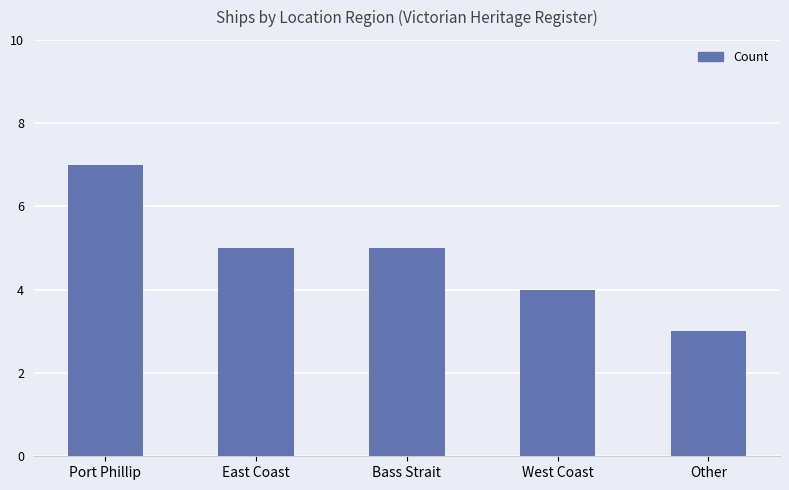

Which label corresponds to the smallest value in the chart?

Other